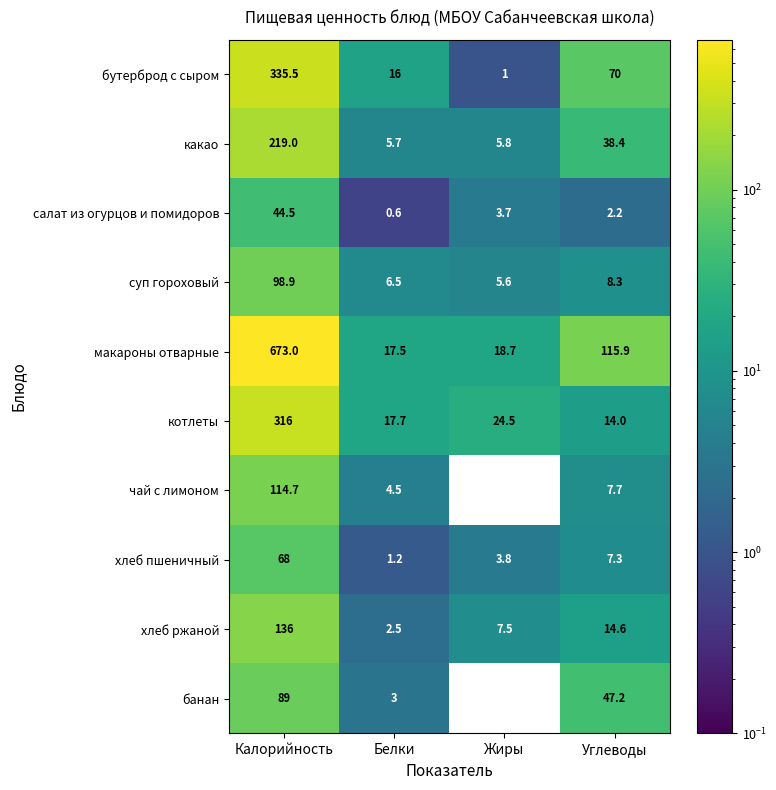

Which series changed the most between Калорийность and Белки?

макароны отварные